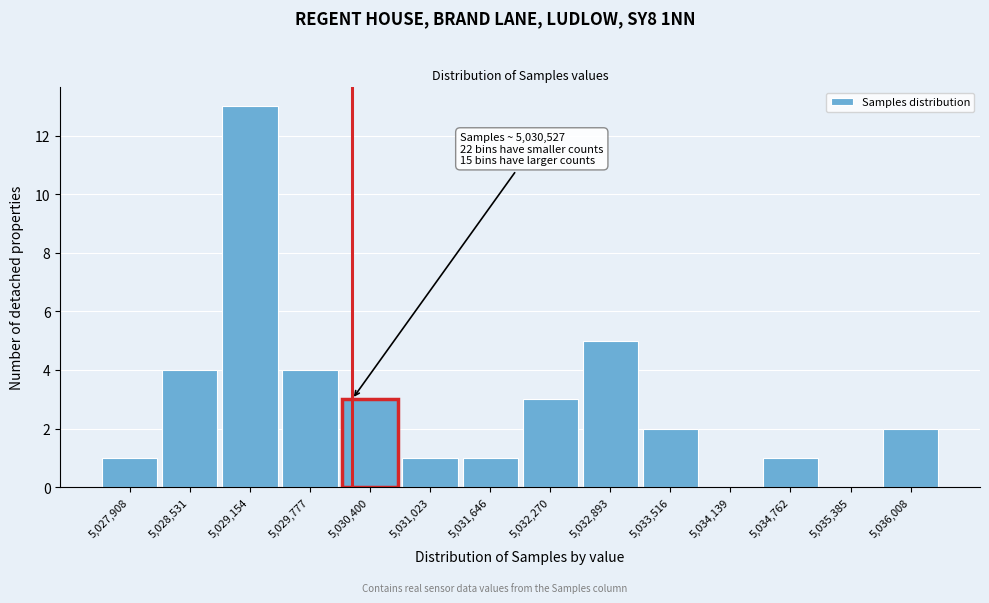

Reading left to right, what are all the values shown in this chart?

5,027,908=1	5,028,531=4	5,029,154=13	5,029,777=4	5,030,400=3	5,031,023=1	5,031,646=1	5,032,270=3	5,032,893=5	5,033,516=2	5,034,139=0	5,034,762=1	5,035,385=0	5,036,008=2